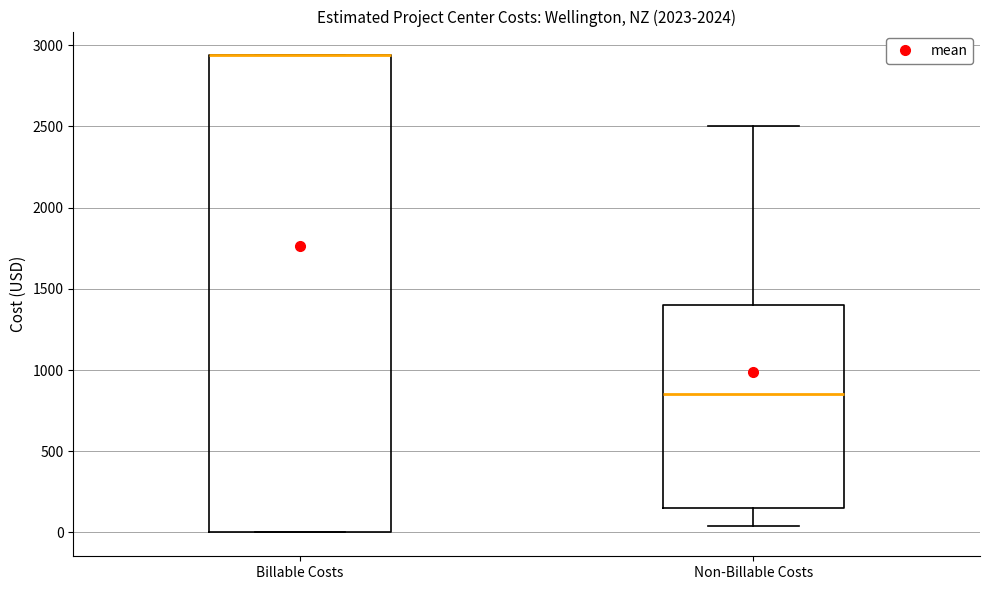

Reading left to right, transcribe this box plot: for each box, give where its median line is, the range the box spans, and where its two whiskers end, as read against the y-axis. The values are not printed on the chart, so give them approximately, as read against the axis.

Billable Costs: median 2950 (drawn on the box's upper edge), box 0 to 2950, whiskers 0 to 2950
Non-Billable Costs: median 850, box 150 to 1400, whiskers 50 to 2500